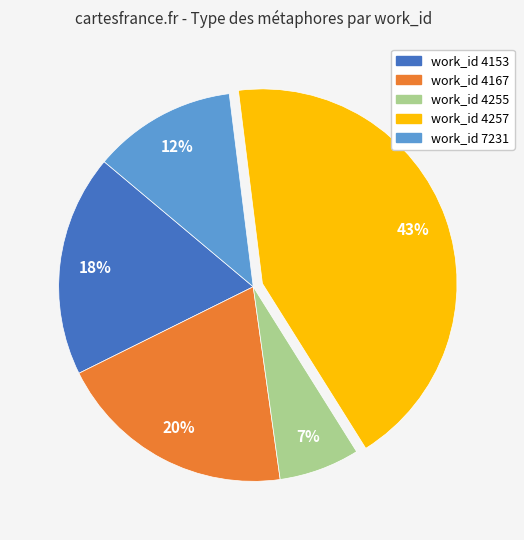

Approximately how many times larger is the value at work_id 4153 compared to work_id 4167?

0.9